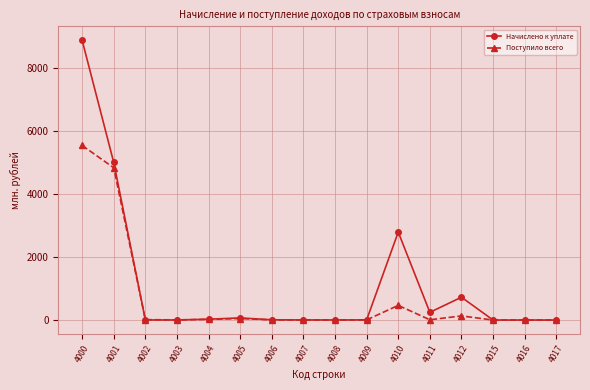

How many values in the Начислено к уплате series are below 8?

8